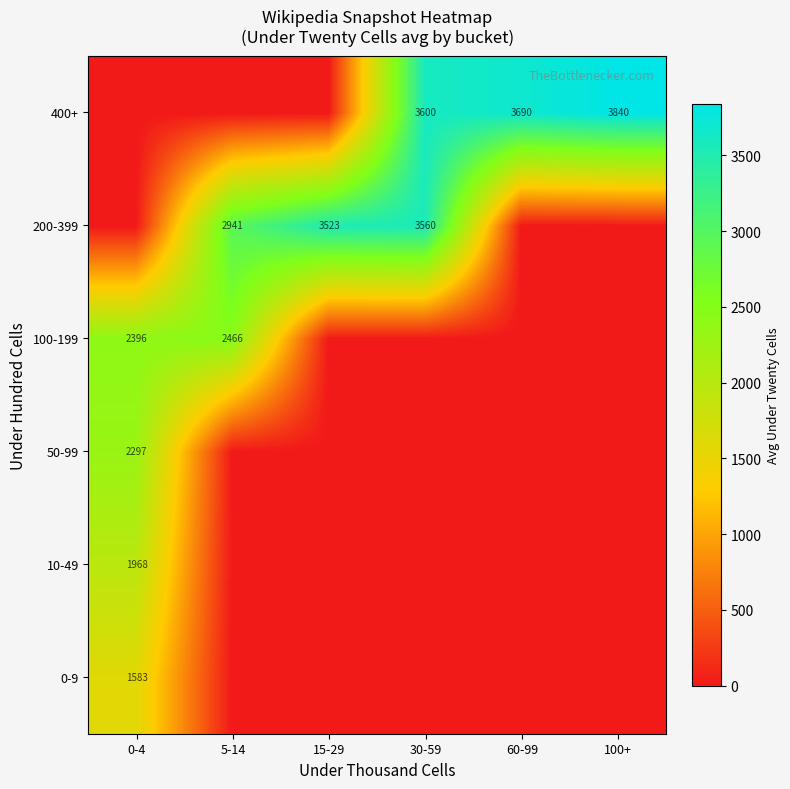

The 200-399 series shows 3523 at 15-29. True or false?

True